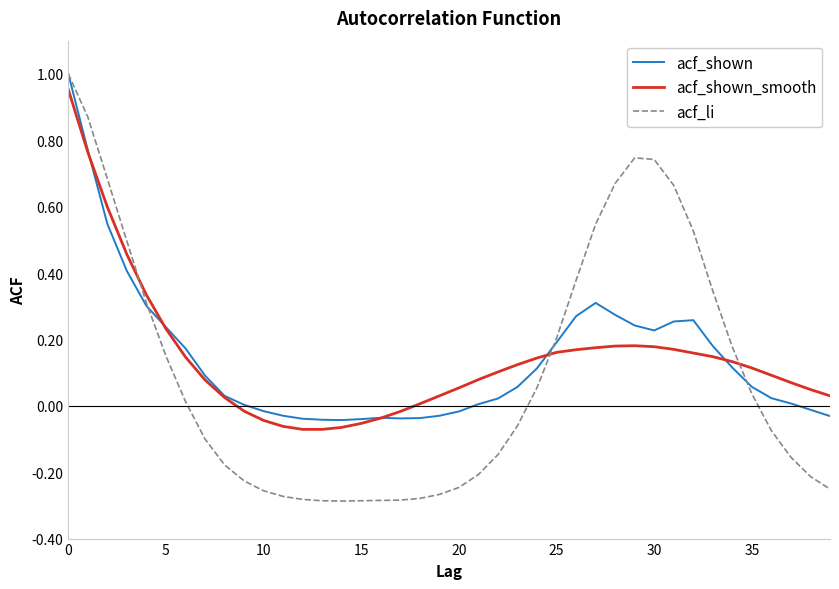

Which series has the largest range (max minus min)?

acf_li